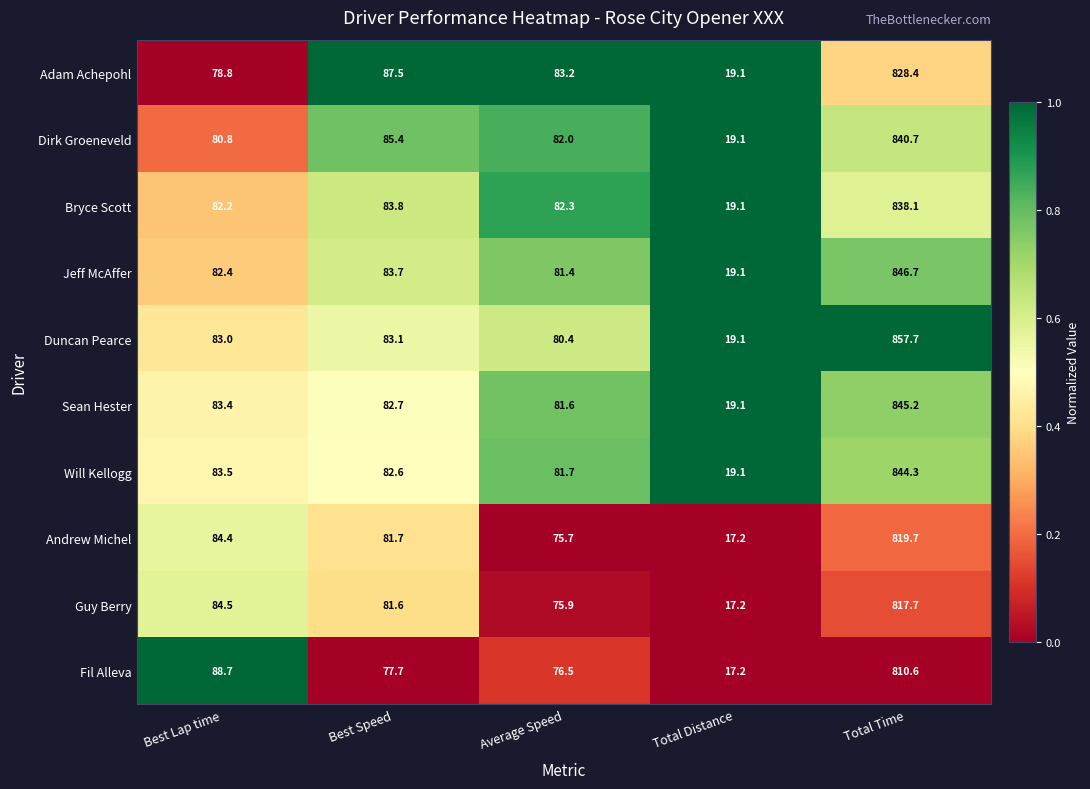

Count the number of data series in this chart.

10